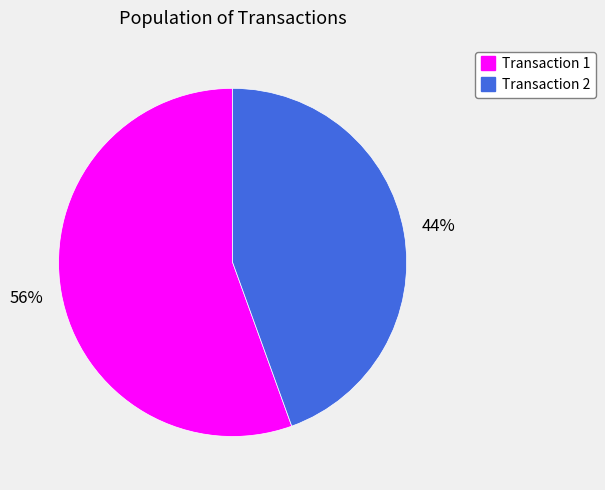

Does any single category account for the majority?

Yes